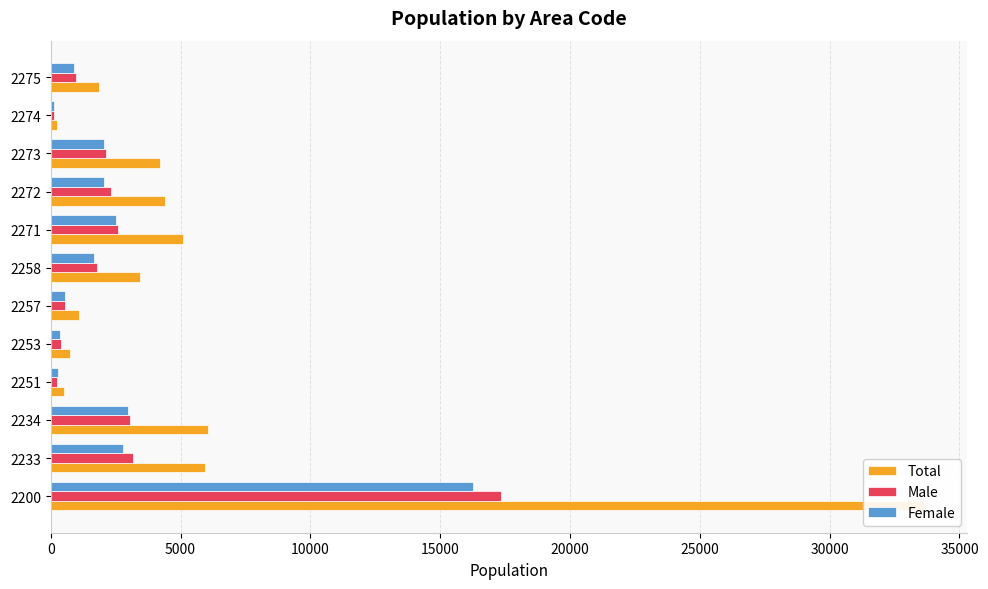

The value of Male at 9 is 1086. True or false?

False